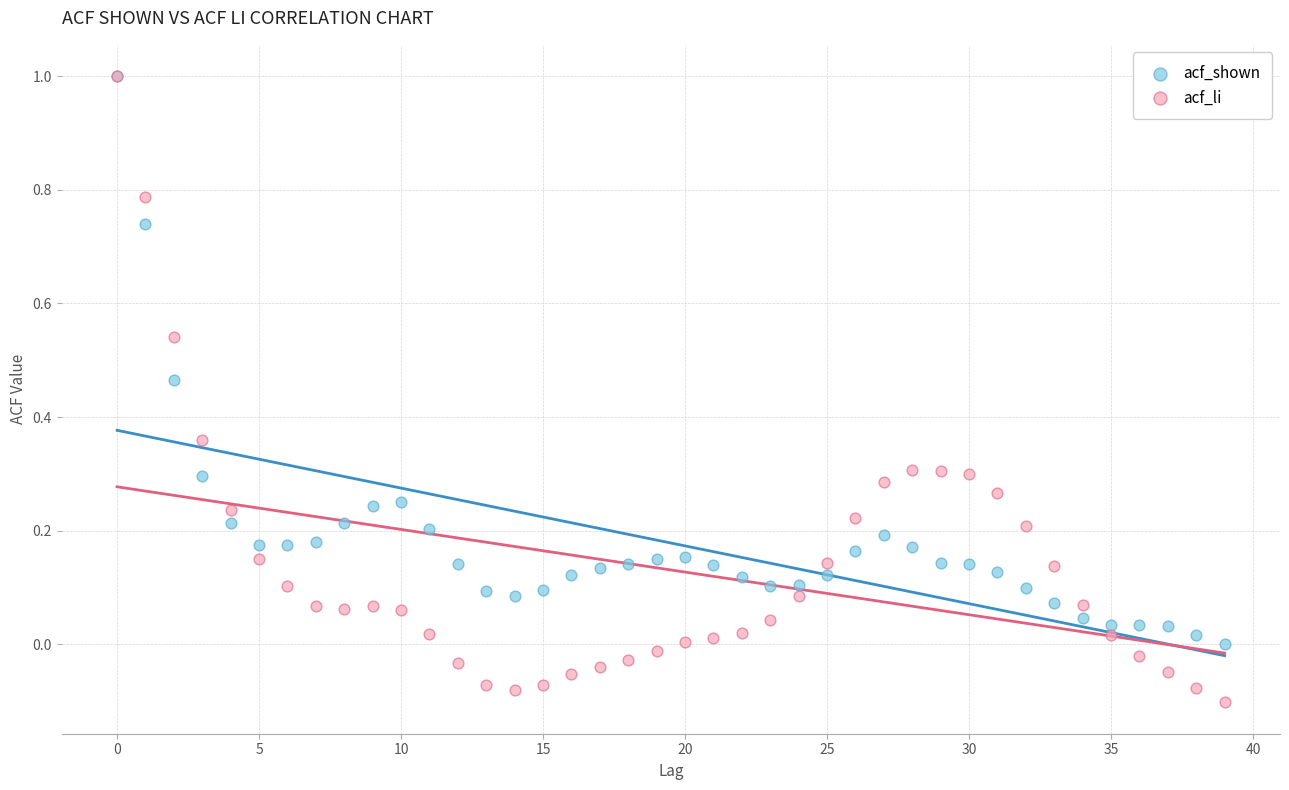

Which series has the widest spread of Y values?

acf_li